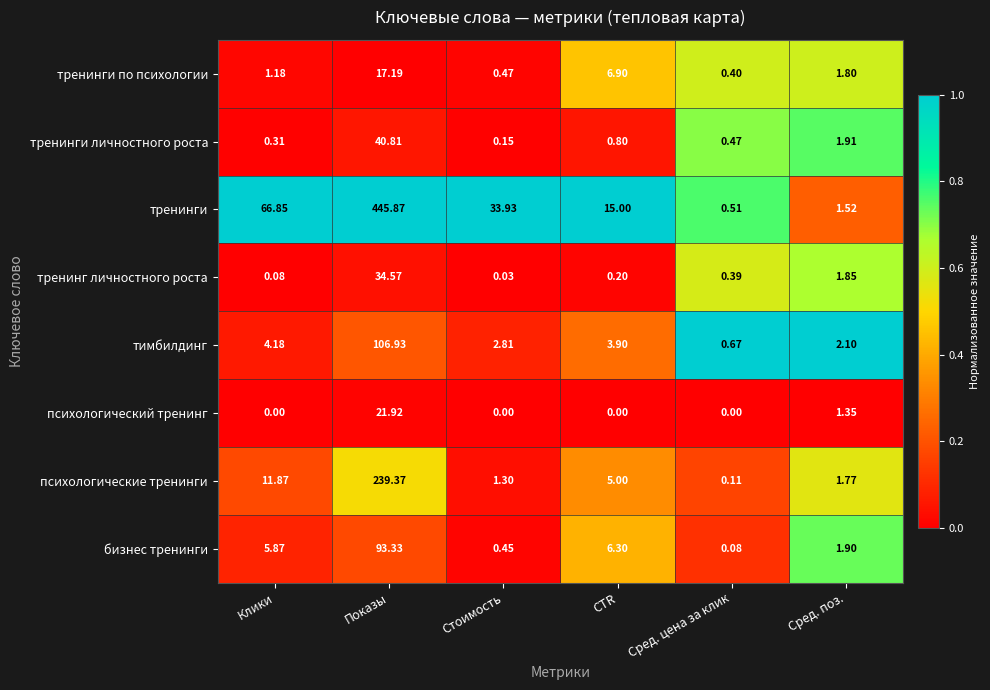

At which category does the chart reach its peak across all series?

Показы